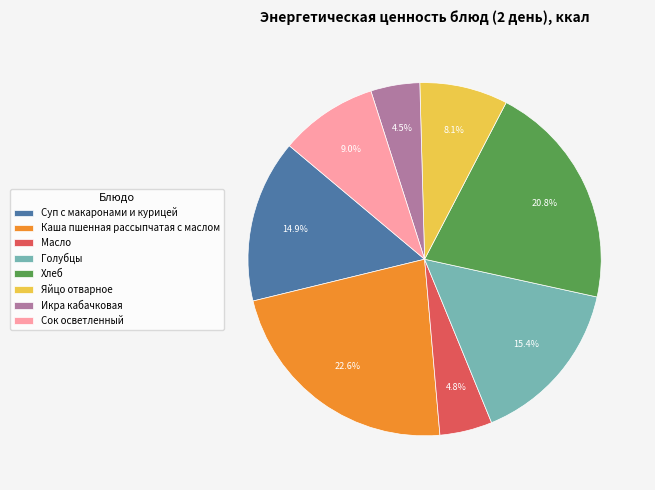

Is there any slice that represents more than half of the pie?

No